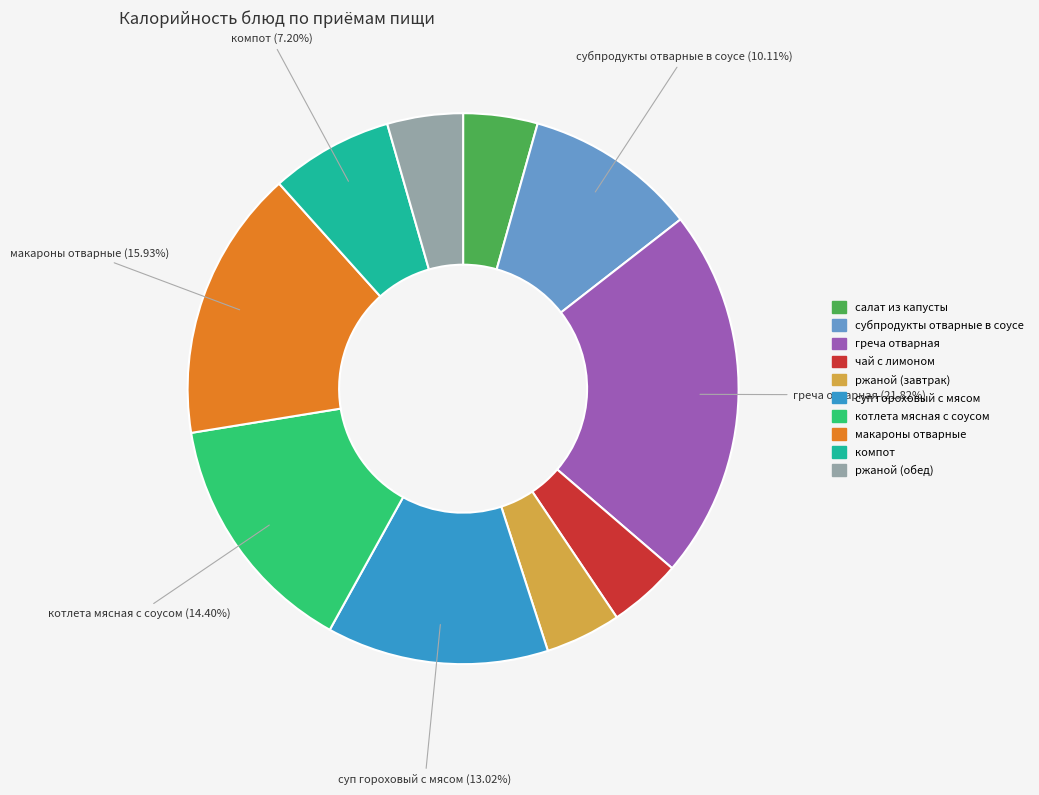

Does any single category account for the majority?

No